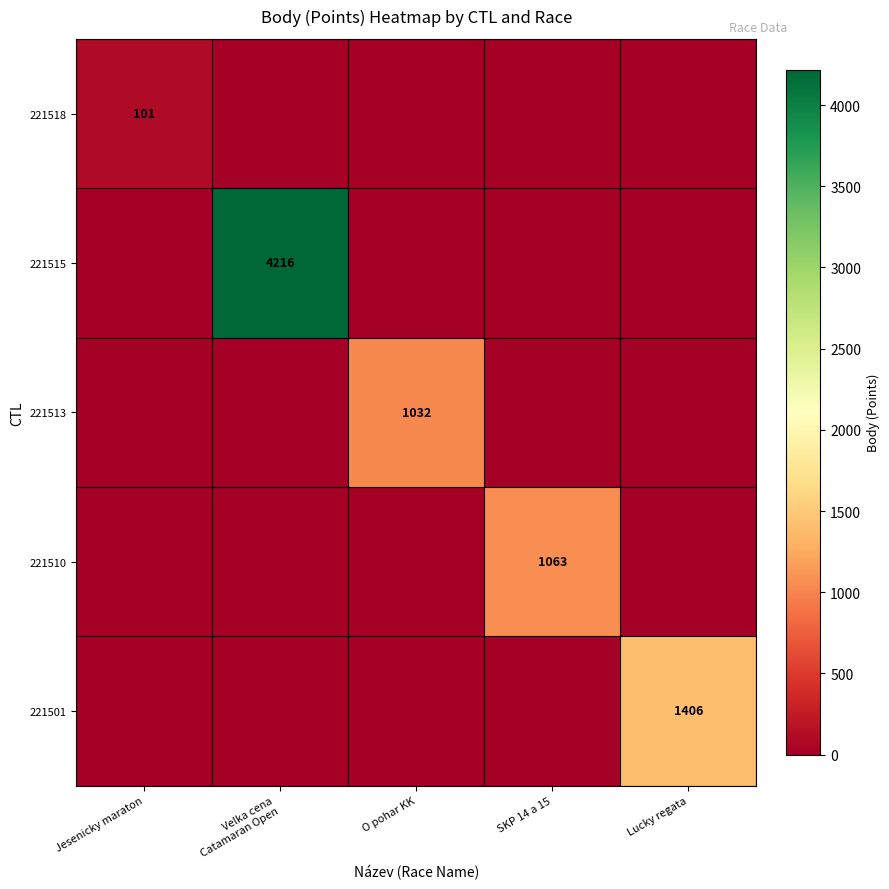

Is it true that 221510 equals 1063 at SKP 14 a 15?

True